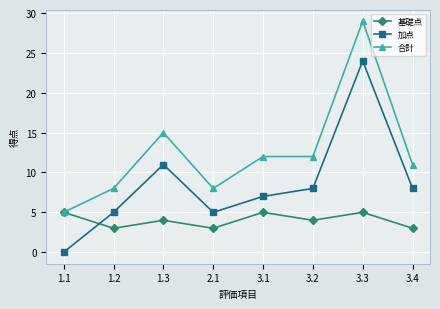

True or false: 合計 has a value of 3 at 1.1.

False